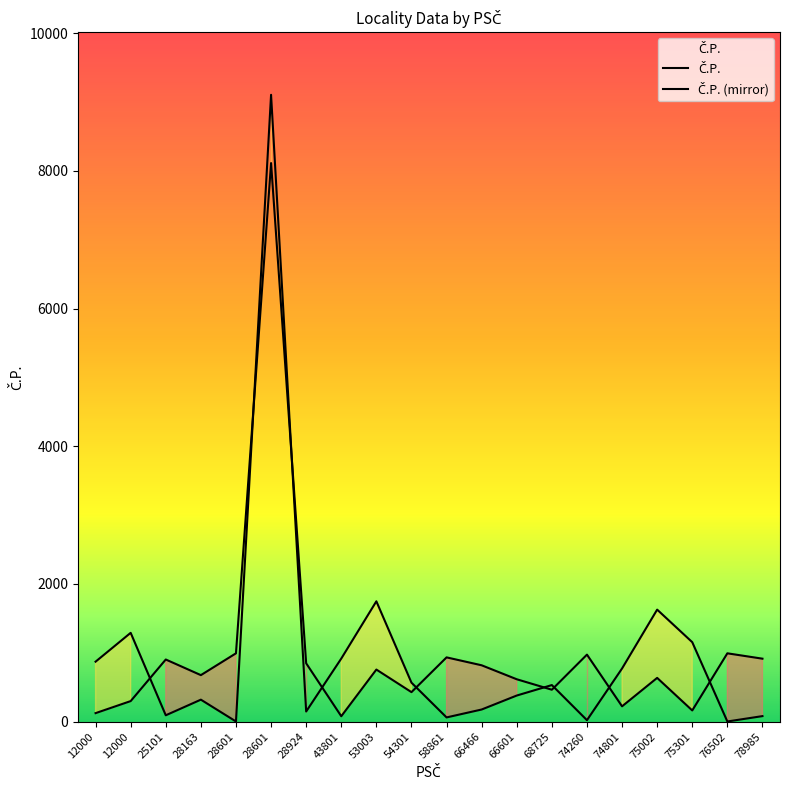

Is it true that Č.P. equals 565.0 at 54301?

True